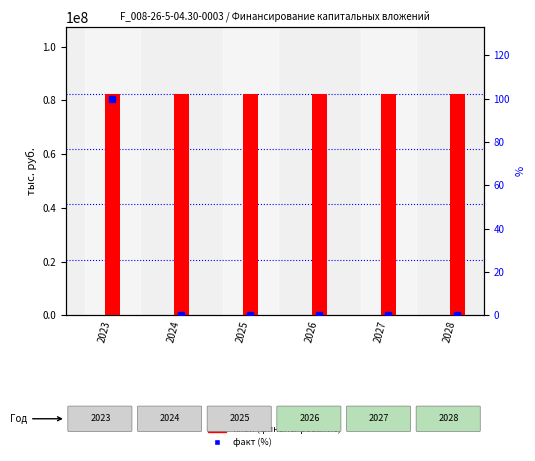

What are all the series names shown in the legend?

план (финансирование), факт (%)